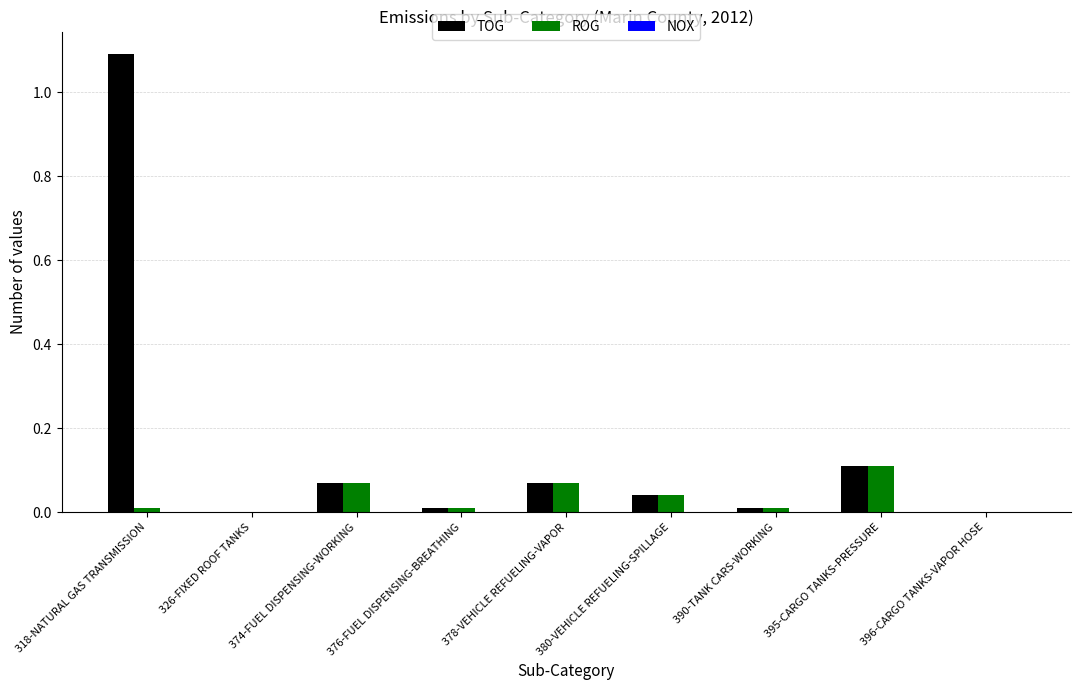

The ROG series shows 0.0 at 326-FIXED ROOF TANKS. True or false?

True